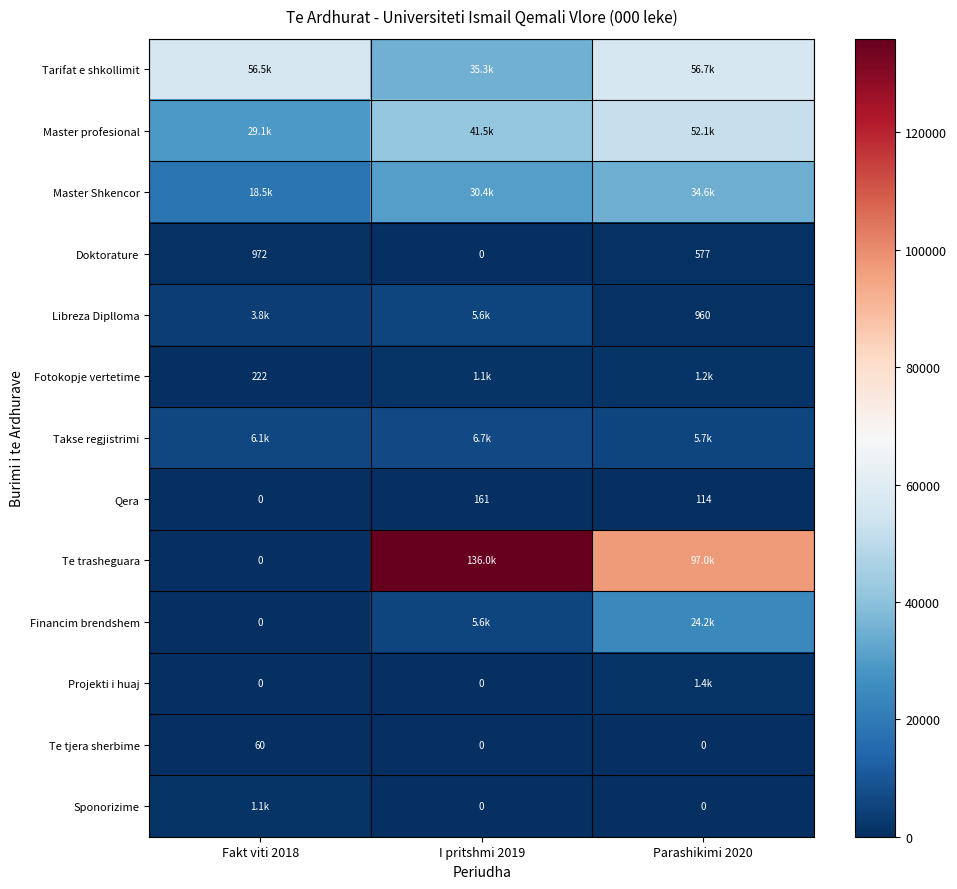

How many values in the Qera series are below 114?

1